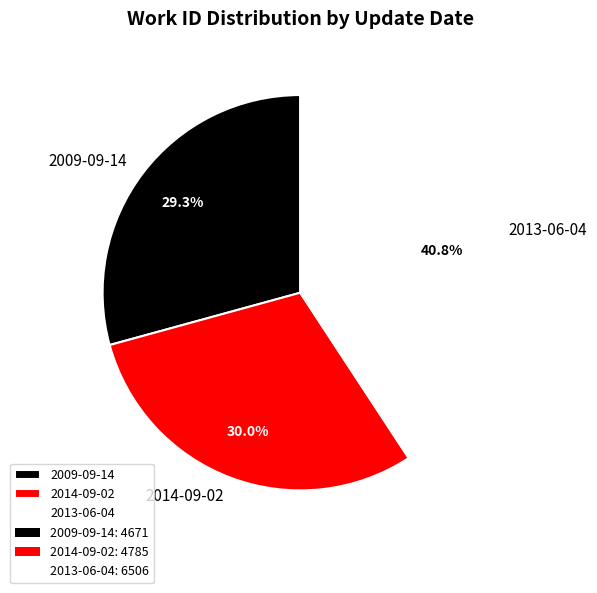

Do 2014-09-02 and 2013-06-04 together represent more than half of the pie?

Yes